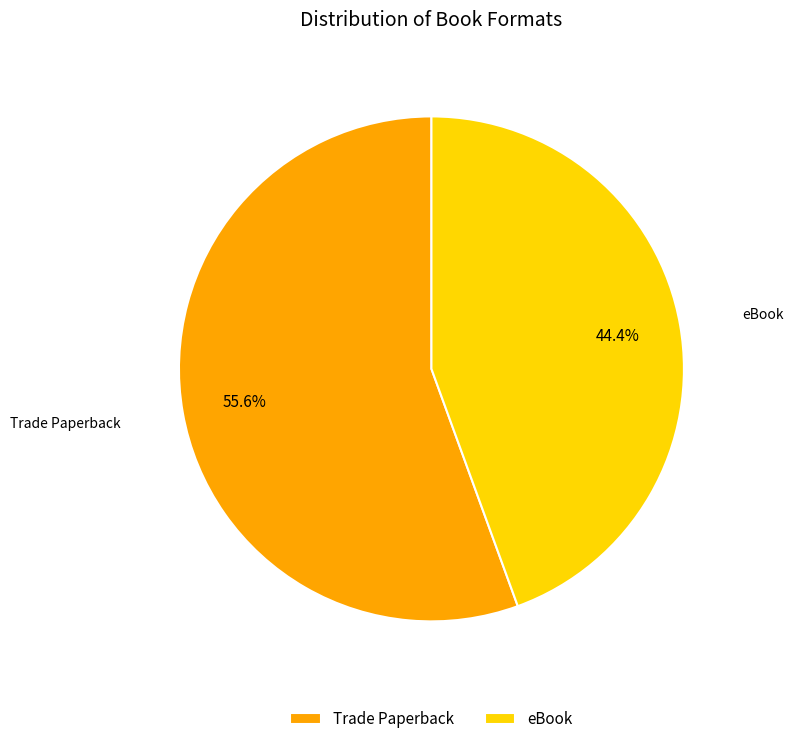

Count the number of slices in the pie.

2